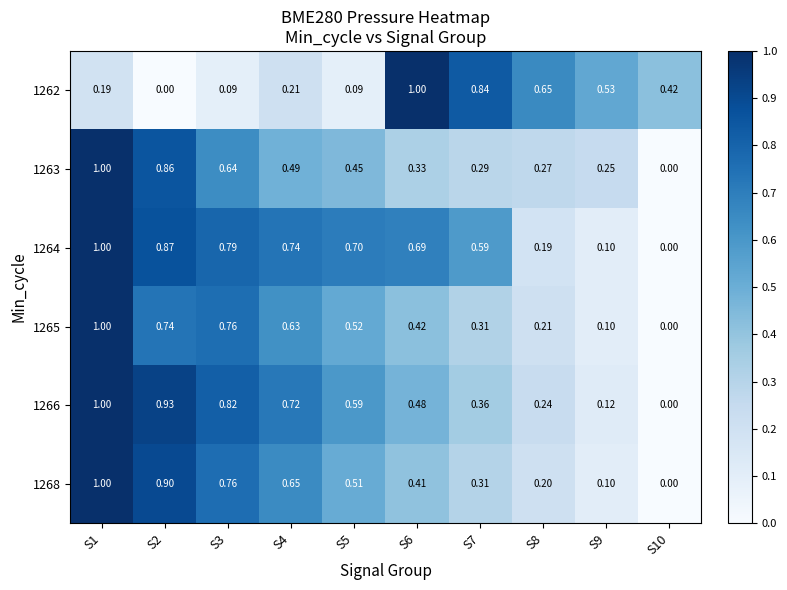

How many values in 1262 are above zero?

9